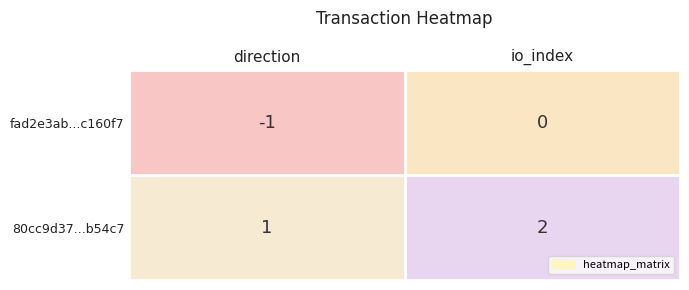

At which category is the sum across all series the highest?

io_index